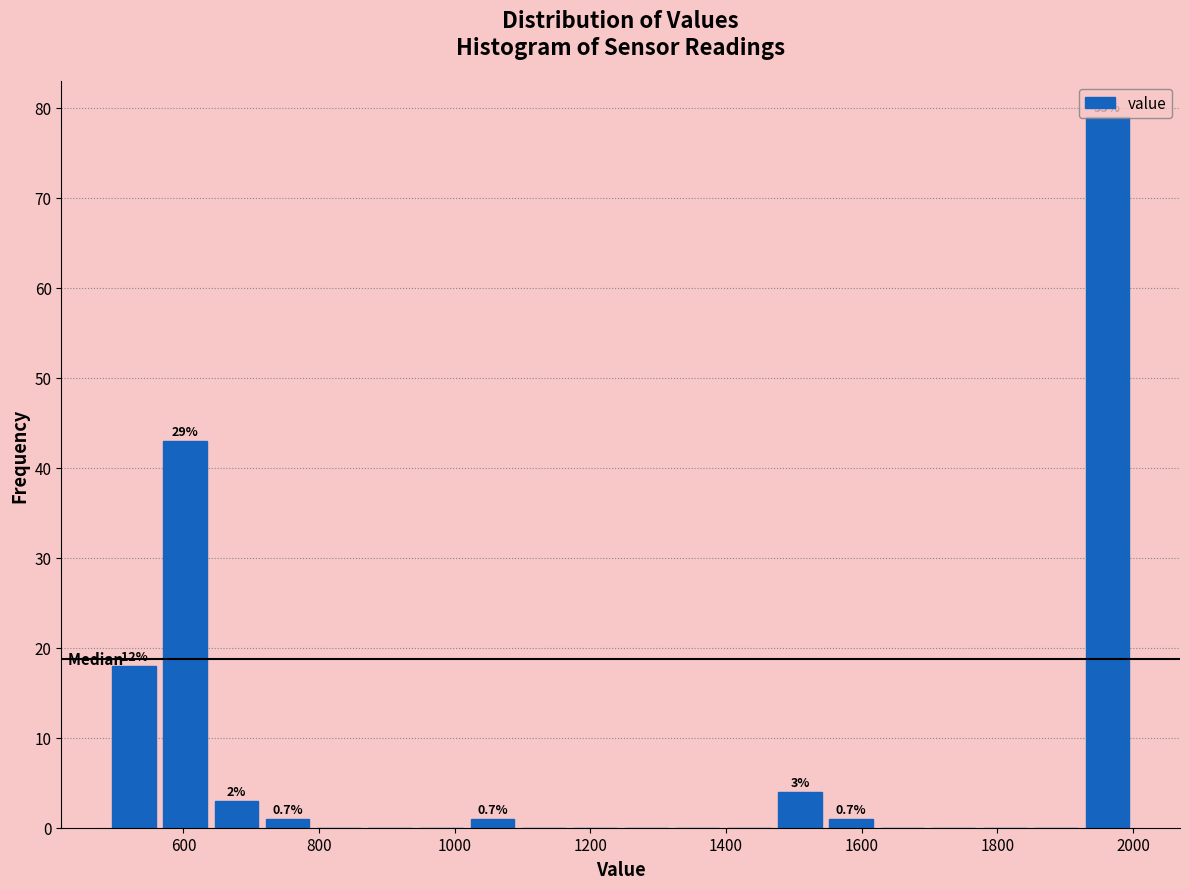

Around what value on the x-axis is the tallest bar? Give the approximate position of its centre, as read against the axis.

1960